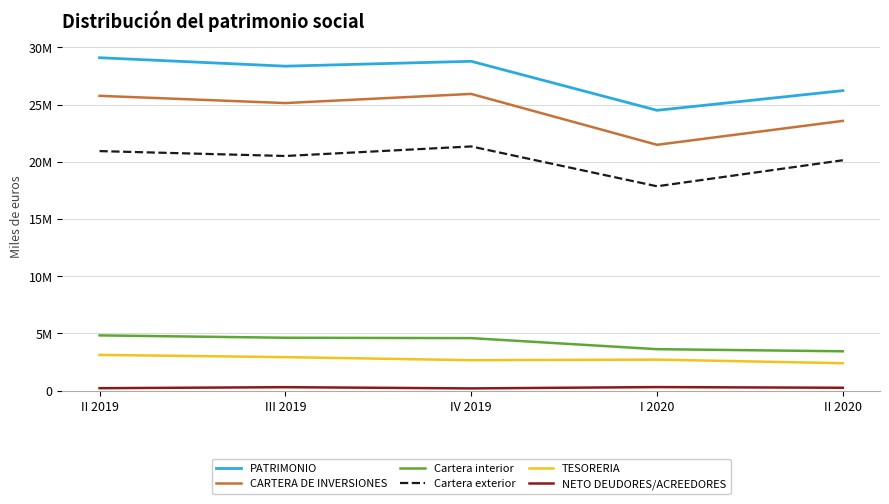

What is the difference between the maximum and minimum values in the NETO DEUDORES/ACREEDORES series?

115894